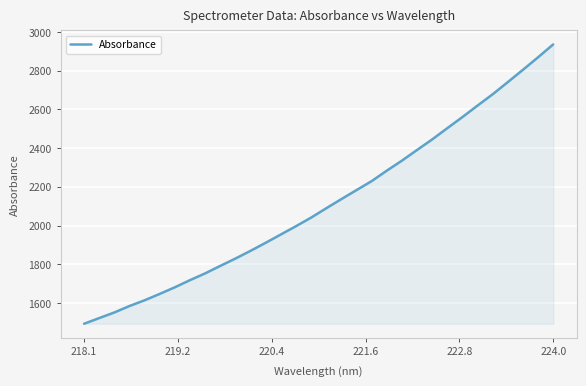

What is the difference between the maximum and minimum values?

1442.9